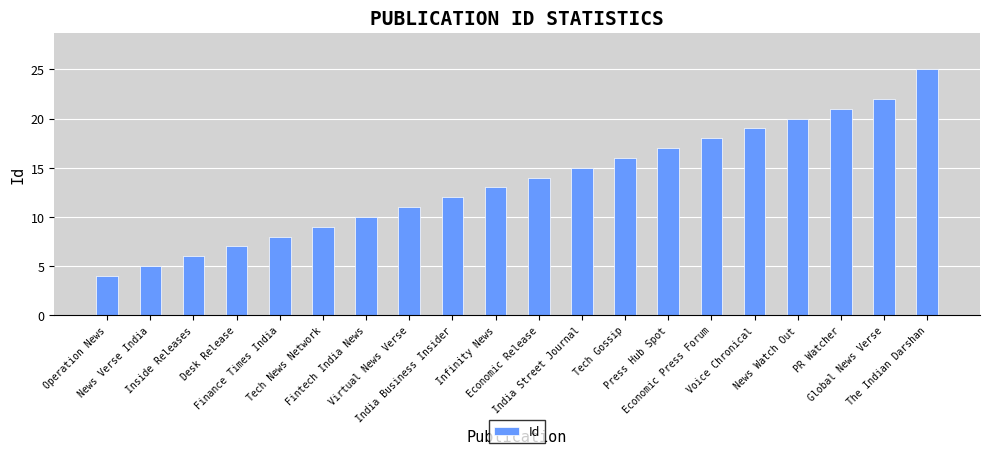

Rank the categories by value from highest to lowest.

The Indian Darshan, Global News Verse, PR Watcher, News Watch Out, Voice Chronical, Economic Press Forum, Press Hub Spot, Tech Gossip, India Street Journal, Economic Release, Infinity News, India Business Insider, Virtual News Verse, Fintech India News, Tech News Network, Finance Times India, Desk Release, Inside Releases, News Verse India, Operation News